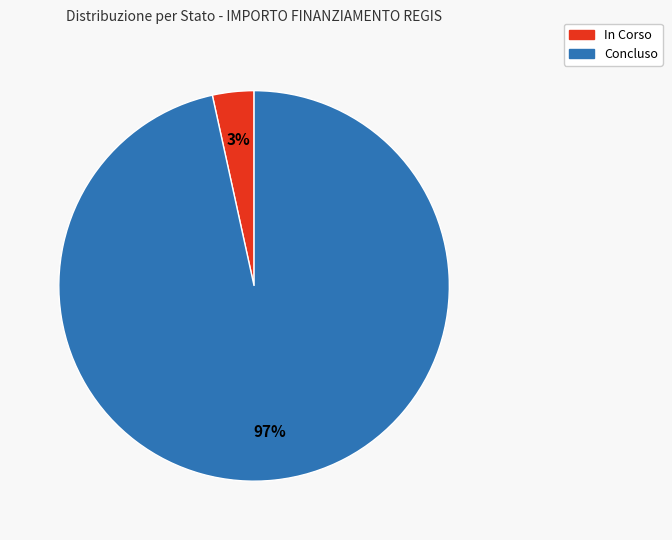

Count the number of slices in the pie.

2